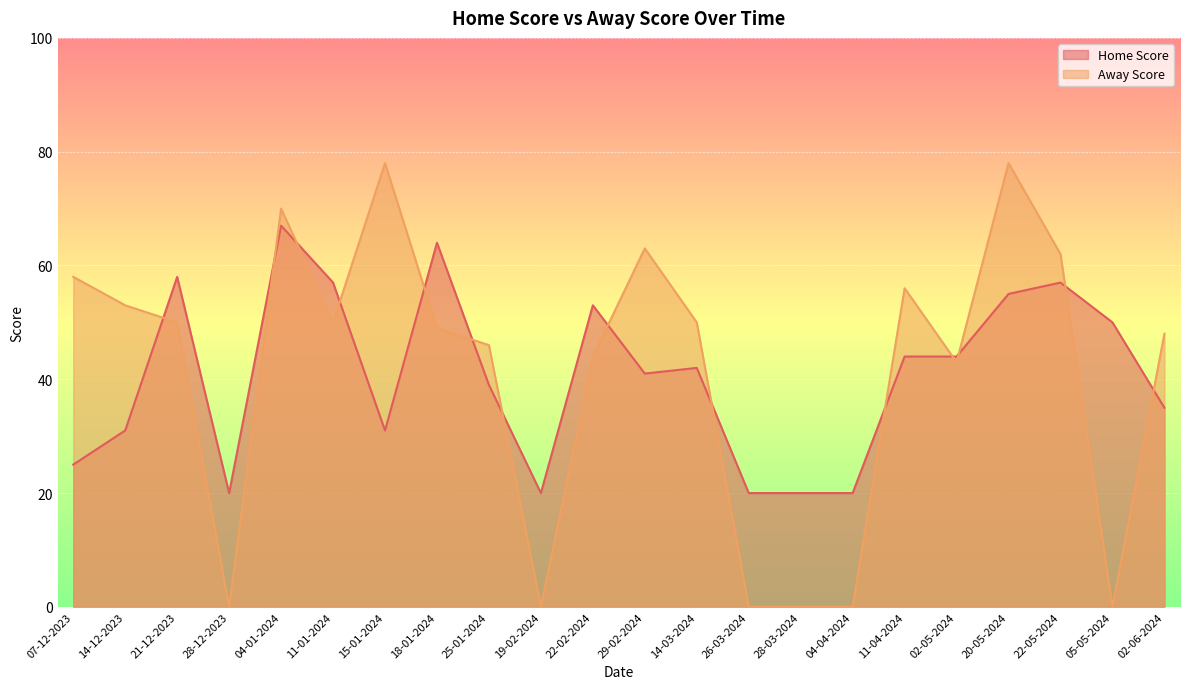

Which has a higher value, 18-01-2024 or 05-05-2024?

18-01-2024